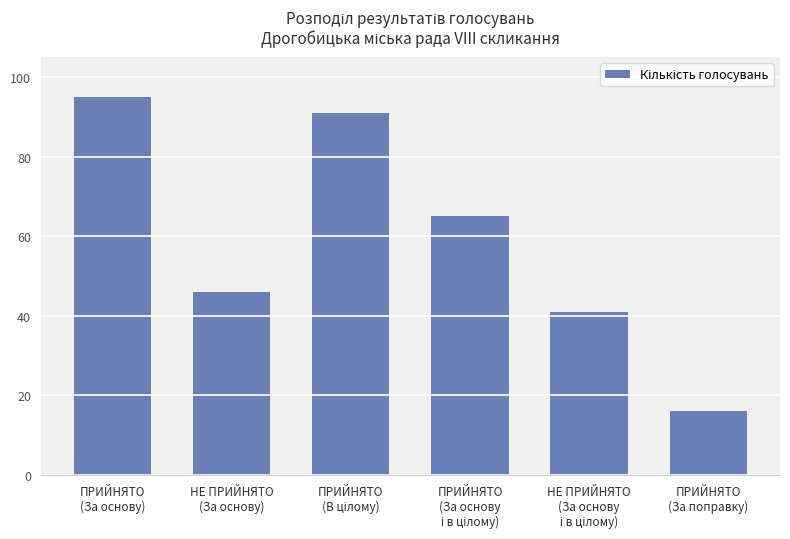

What is the value of the 2nd bar from the left?

46